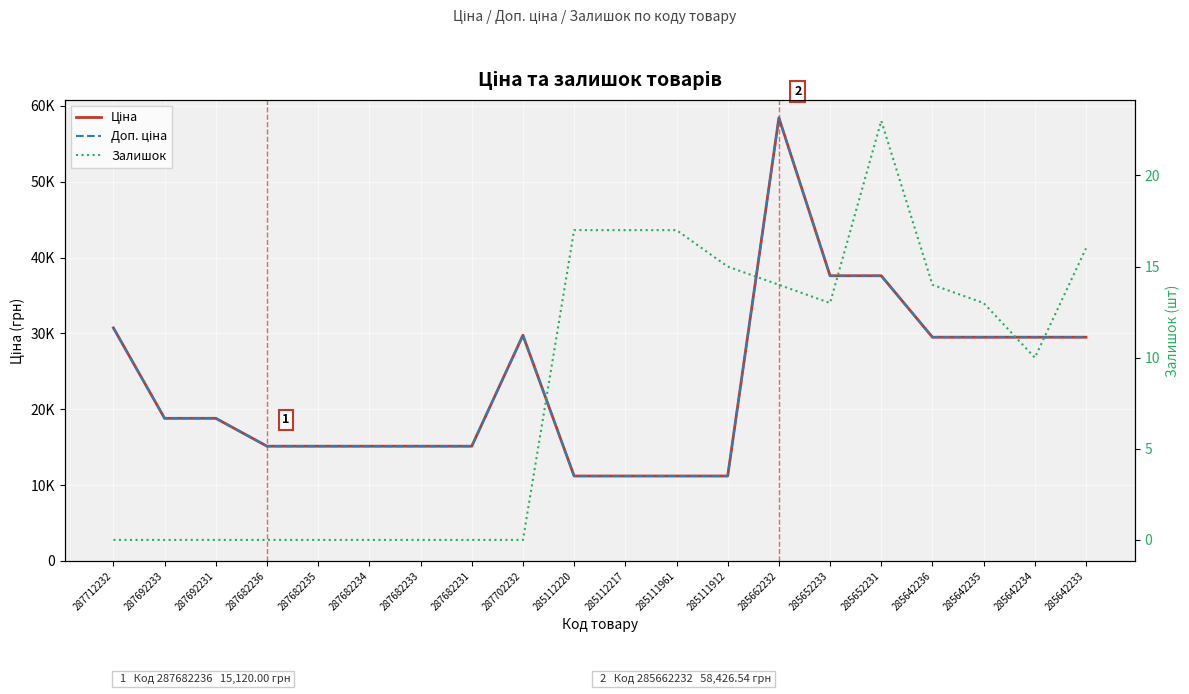

True or false: Ціна has a value of 25844.4 at 287682231.

False